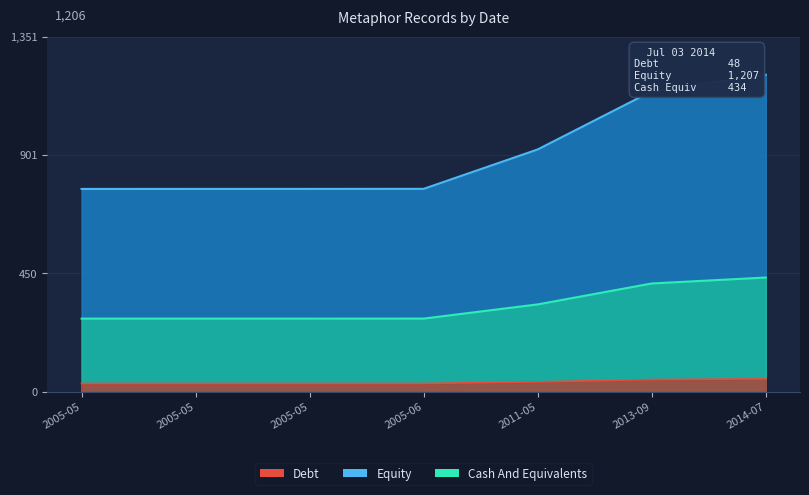

True or false: Equity has more than 2 interior local peaks.

False